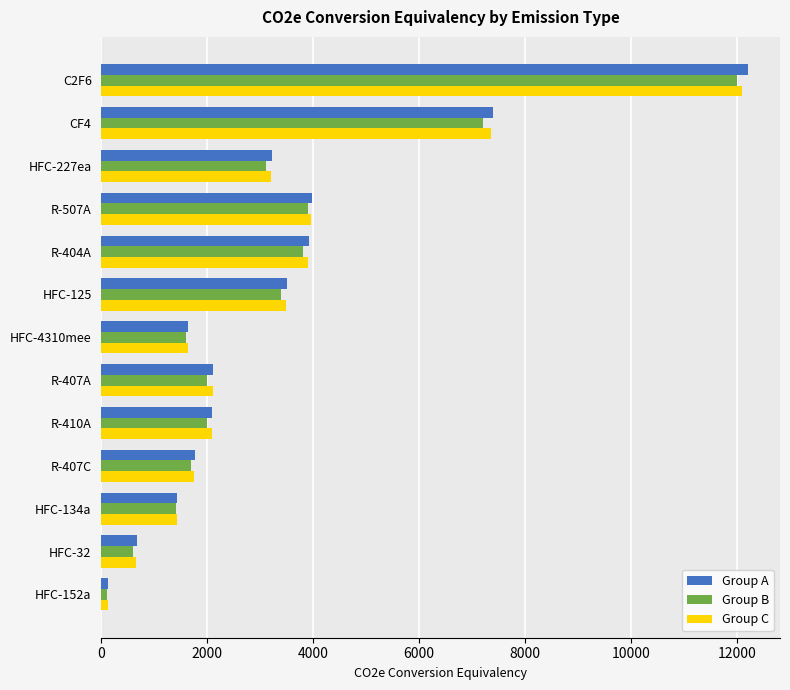

At which label is Group A closest to 6162?

CF4